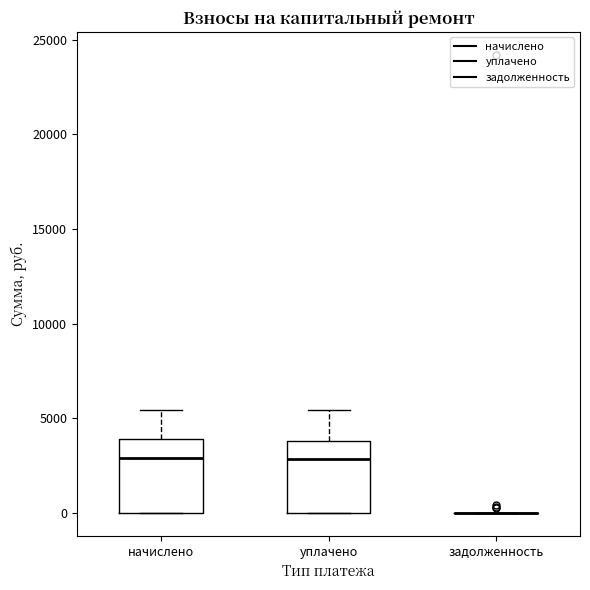

Reading left to right, read every box against the y-axis: the position of its median line, the range the box covers, and the ends of its whiskers. The values are not printed on the chart, so give them approximately, as read against the axis.

начислено: median 3000, box 0 to 4000, whiskers 0 to 5500
уплачено: median 3000, box 0 to 4000, whiskers 0 to 5500
задолженность: box collapsed to a line at 0, whiskers 0 to 0